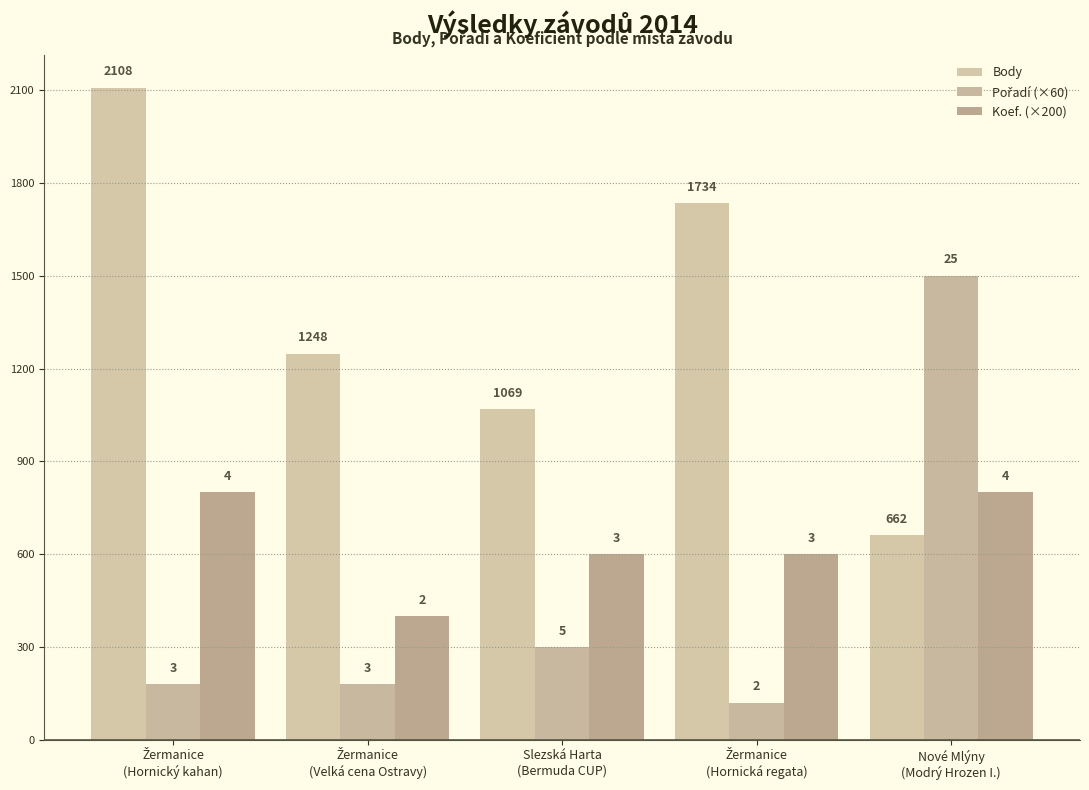

Between Nové Mlýny
(Modrý Hrozen I.) and Žermanice
(Hornický kahan), which is larger?

Žermanice
(Hornický kahan)